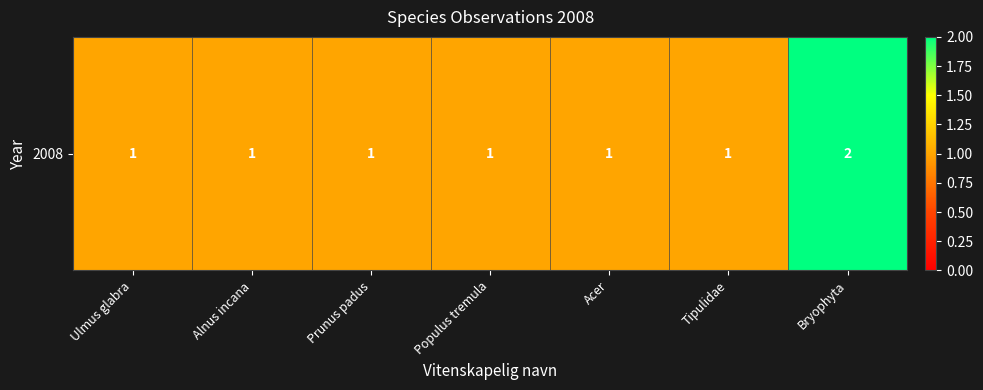

Reading left to right, what are all the values shown in this chart?

Ulmus glabra=1	Alnus incana=1	Prunus padus=1	Populus tremula=1	Acer=1	Tipulidae=1	Bryophyta=2